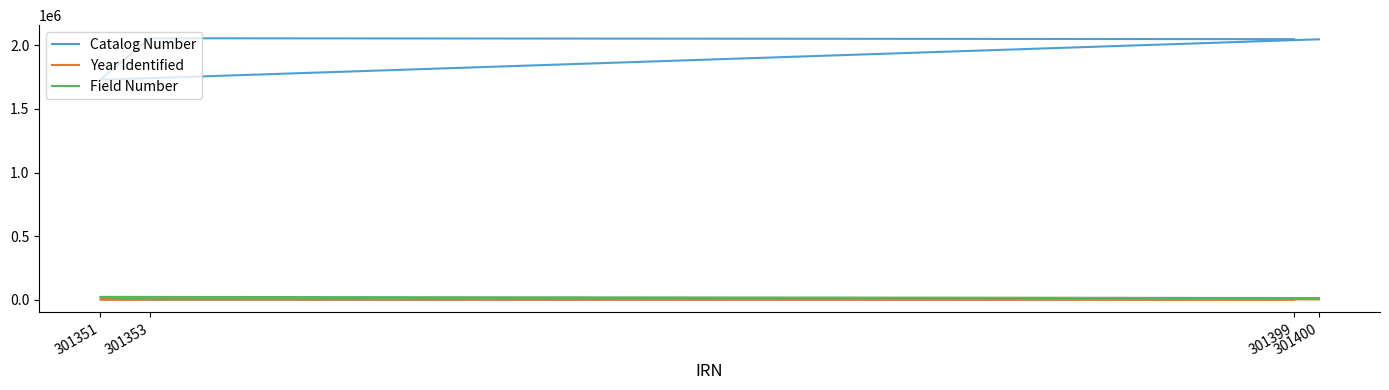

What is the total value across all series at 301353?

2060259